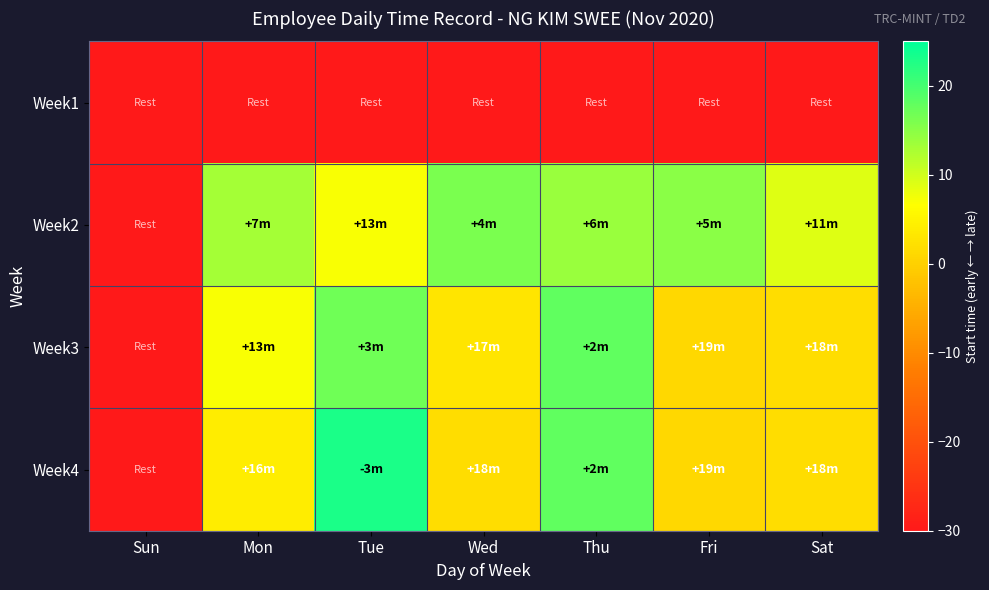

Count the number of categories in the chart.

7